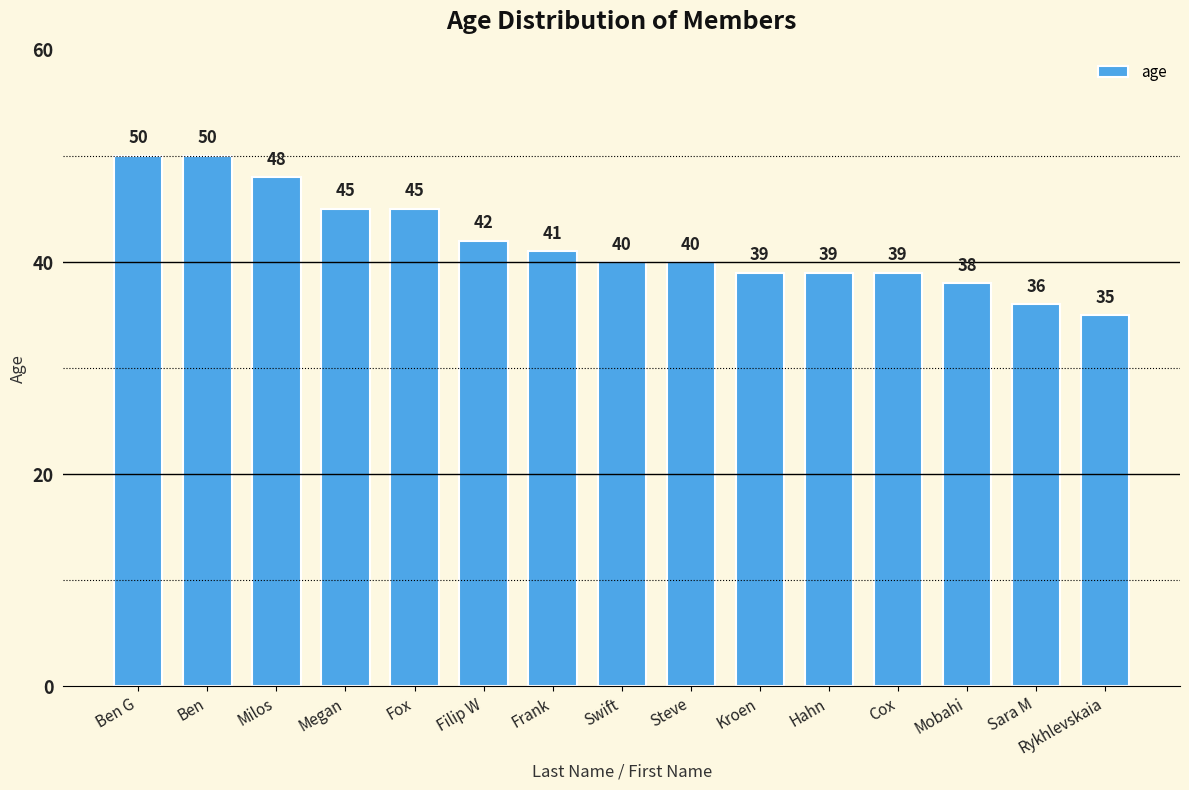

What is the maximum value shown in the chart?

50